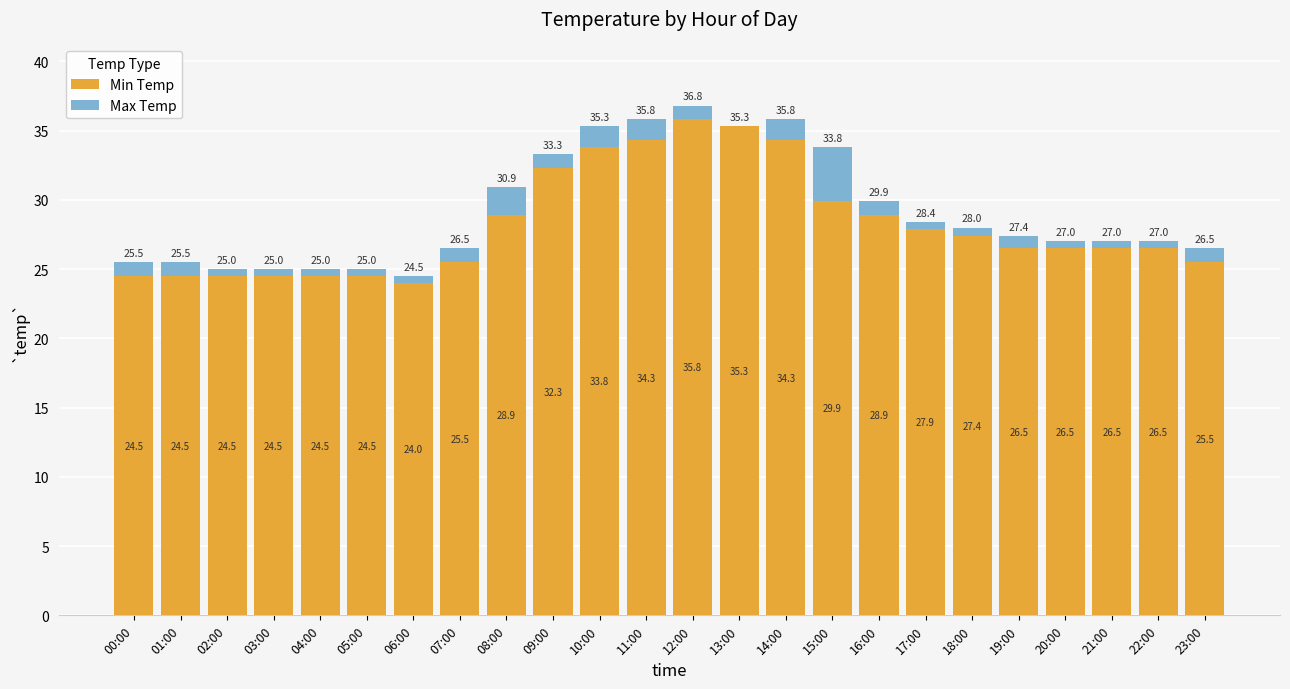

How many data points does each series have?

24